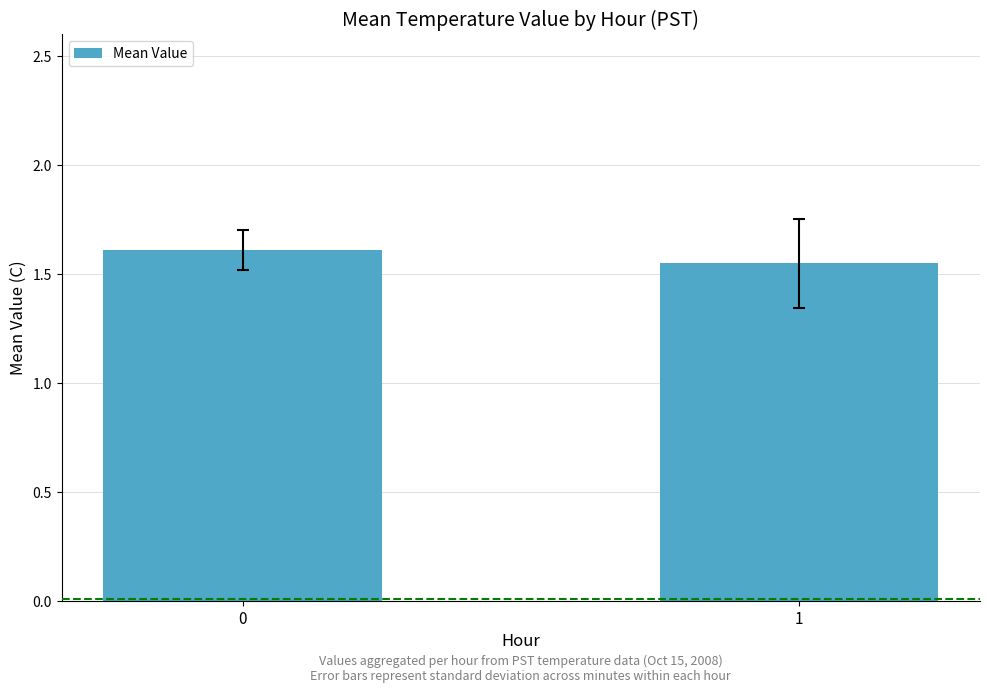

What is the value of the 1st bar from the left?

1.6